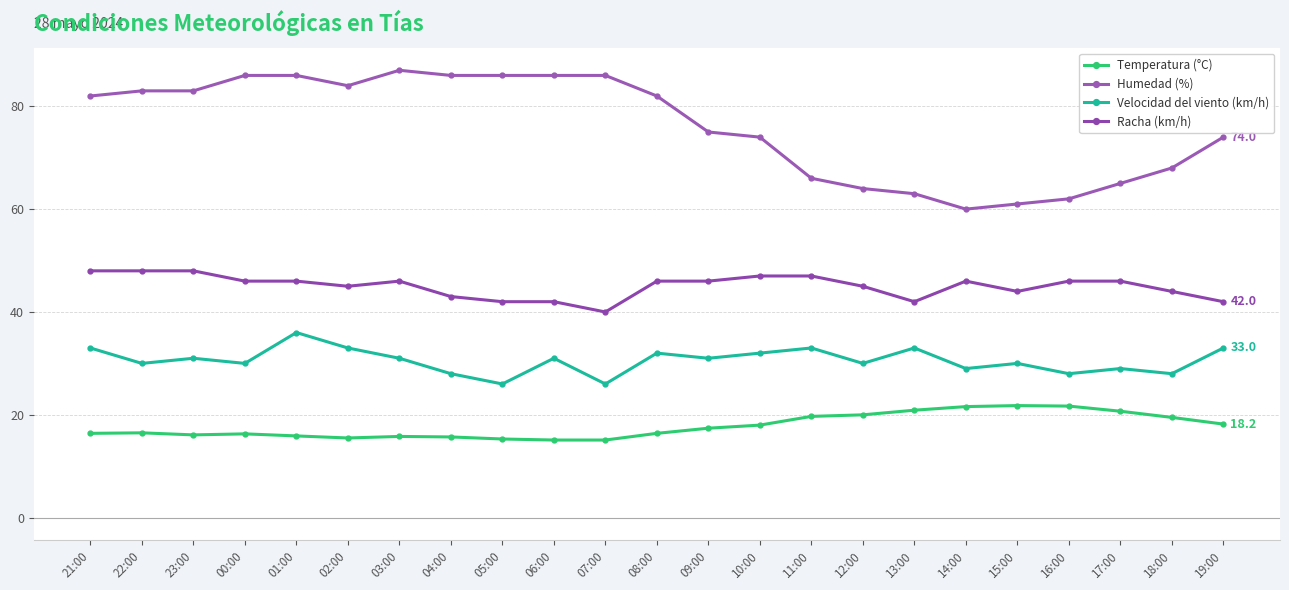

What is the smallest value displayed?

15.1